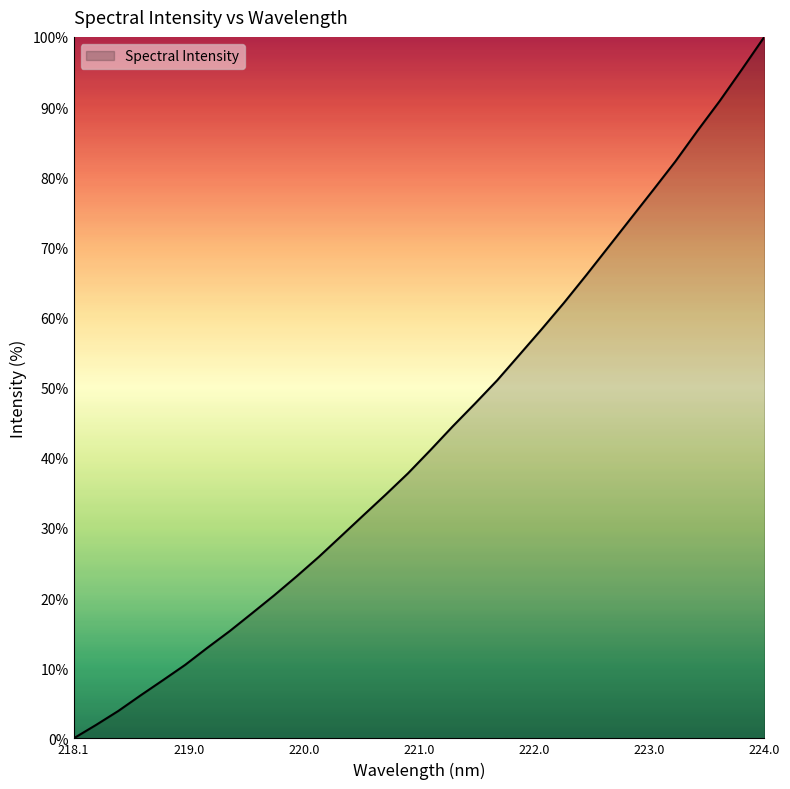

How many values are below 41?

16